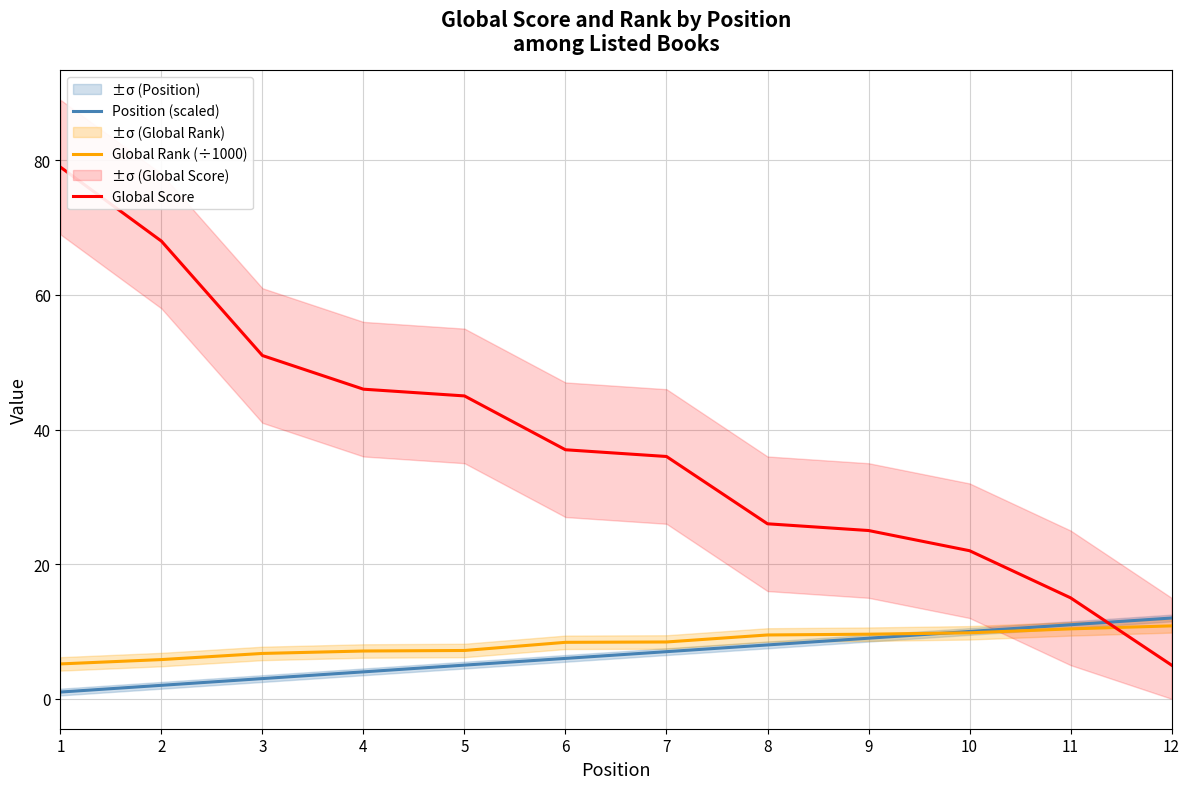

How many data points in Global Score are above 37?

5